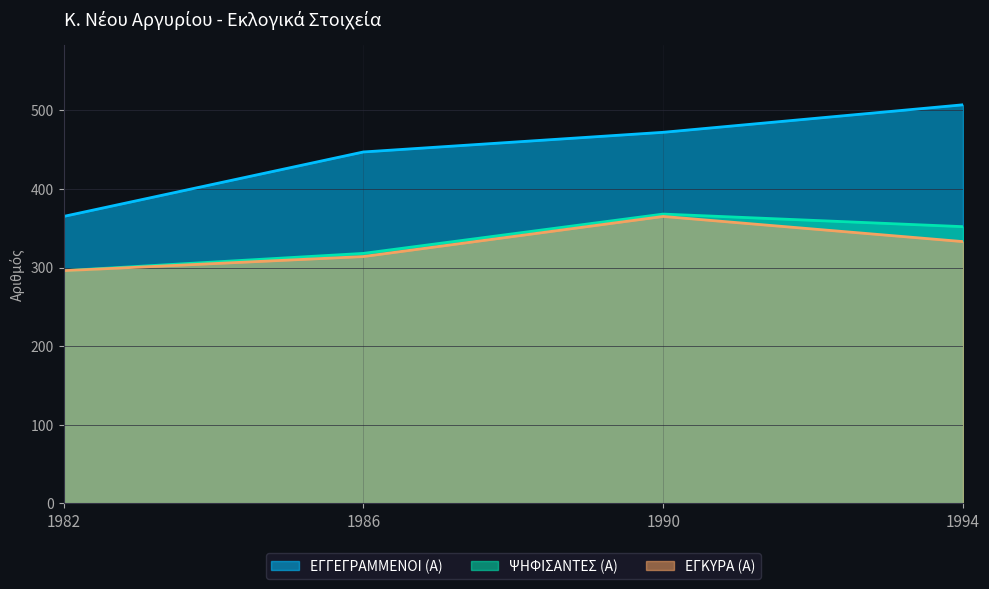

Reading left to right, transcribe all the data shown in this chart.

ΕΓΓΕΓΡΑΜΜΕΝΟΙ (Α): 365	447	472	507
ΨΗΦΙΣΑΝΤΕΣ (Α): 296	318	368	352
ΕΓΚΥΡΑ (Α): 296	314	365	333